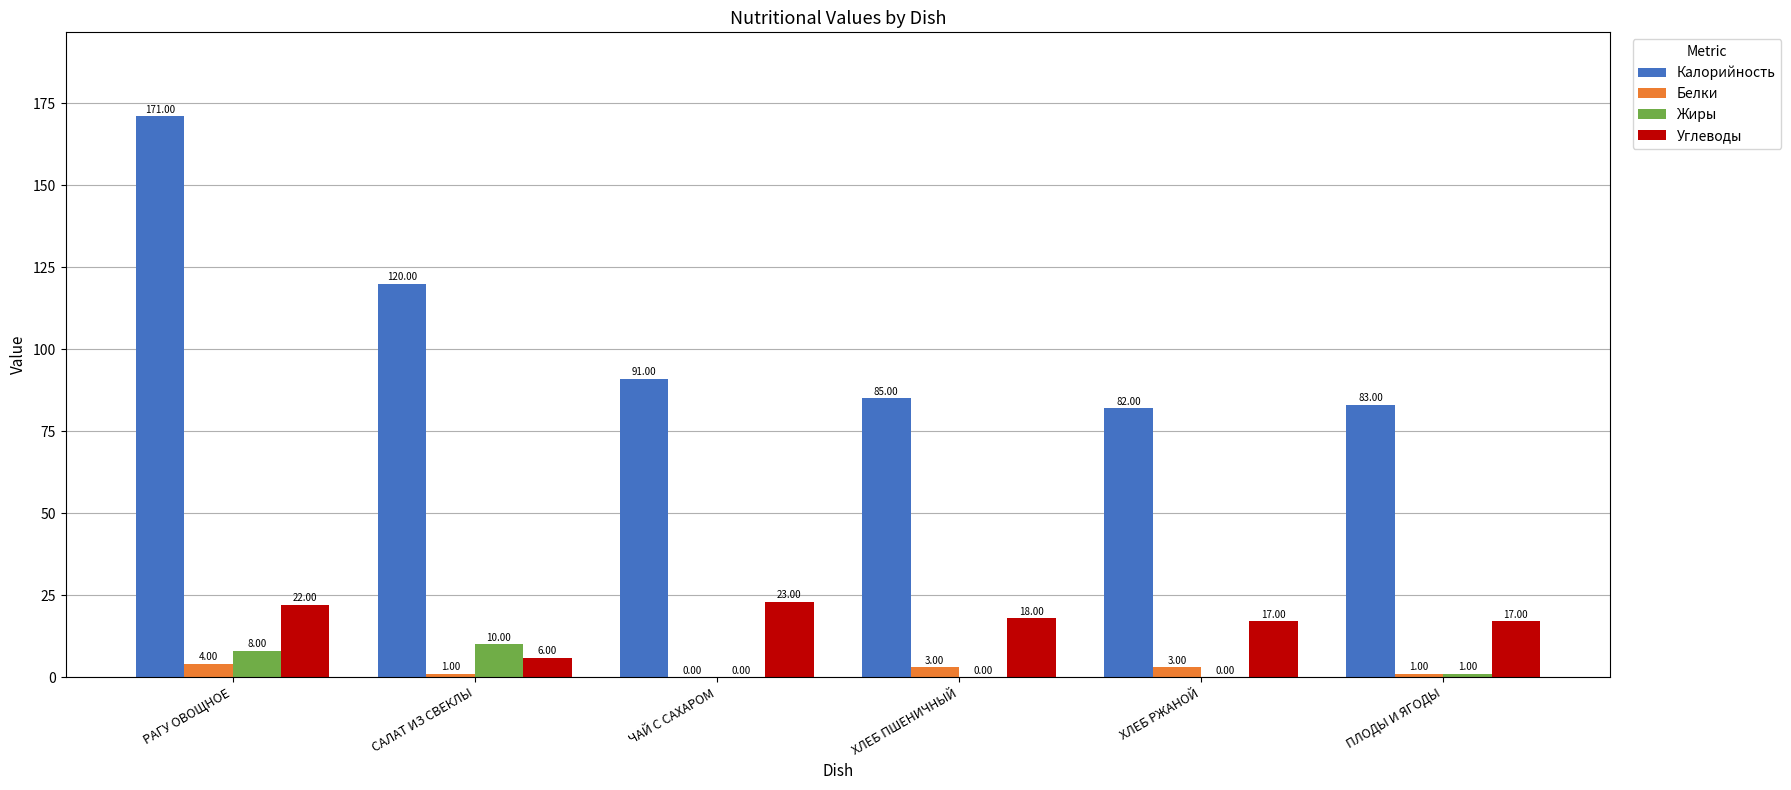

At which category does the chart reach its peak across all series?

РАГУ ОВОЩНОЕ